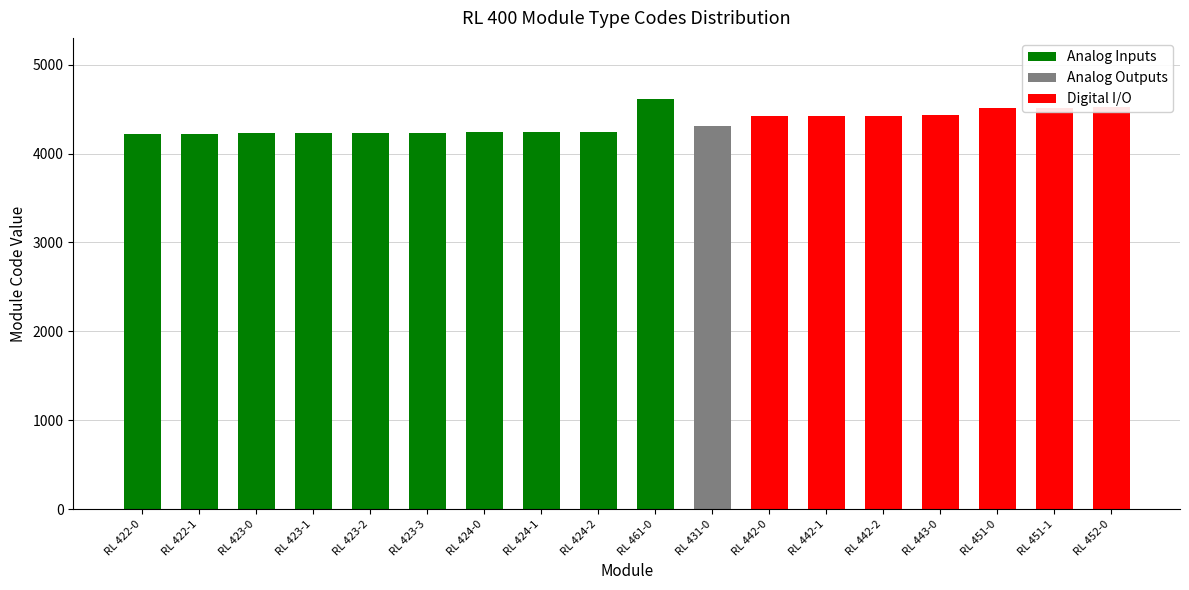

Rank the categories by Analog Outputs value from lowest to highest.

RL 422-0, RL 422-1, RL 423-0, RL 423-1, RL 423-2, RL 423-3, RL 424-0, RL 424-1, RL 424-2, RL 461-0, RL 442-0, RL 442-1, RL 442-2, RL 443-0, RL 451-0, RL 451-1, RL 452-0, RL 431-0